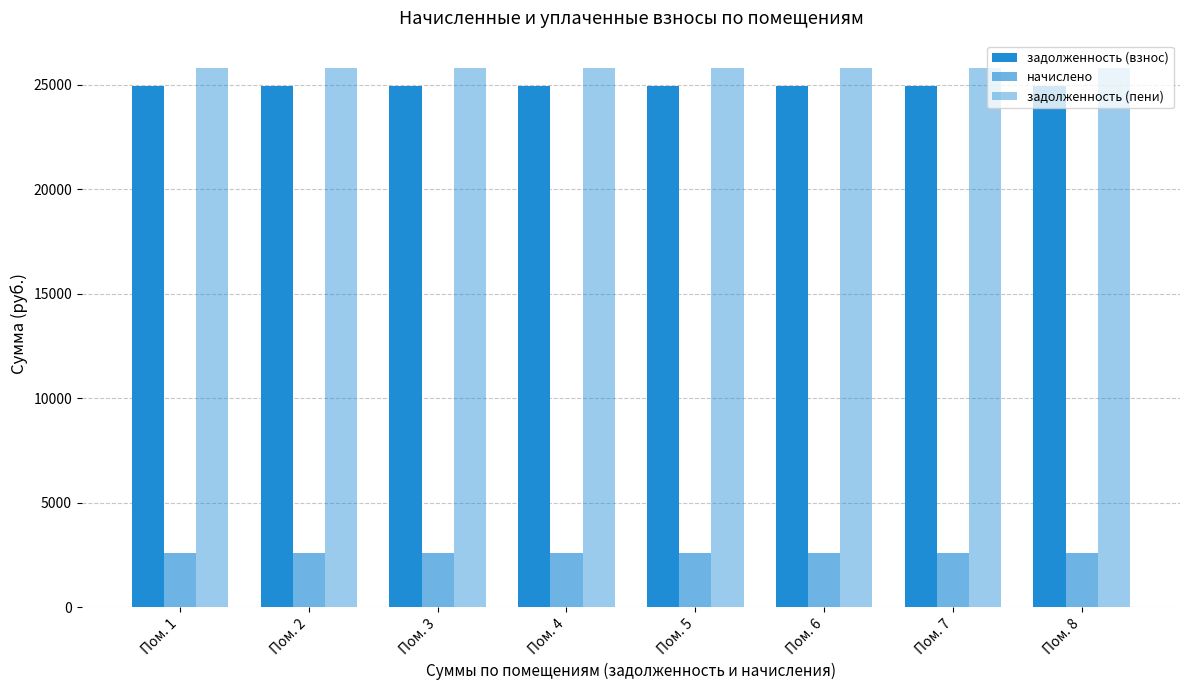

Is the value of начислено at Пом. 5 greater than the value of задолженность (взнос) at Пом. 8?

No